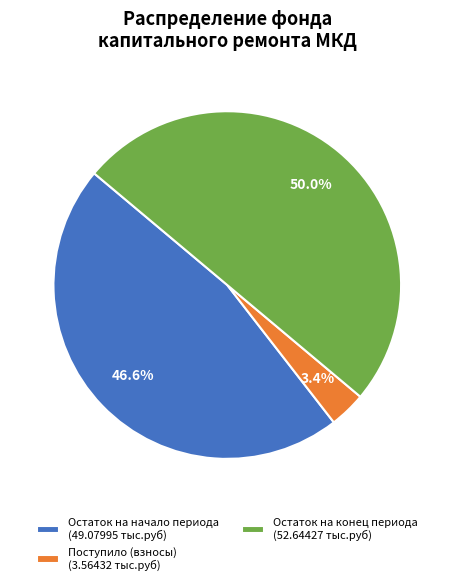

Rank the categories by value from lowest to highest.

Поступило (взносы) (3.56432 тыс.руб), Остаток на начало периода (49.07995 тыс.руб), Остаток на конец периода (52.64427 тыс.руб)